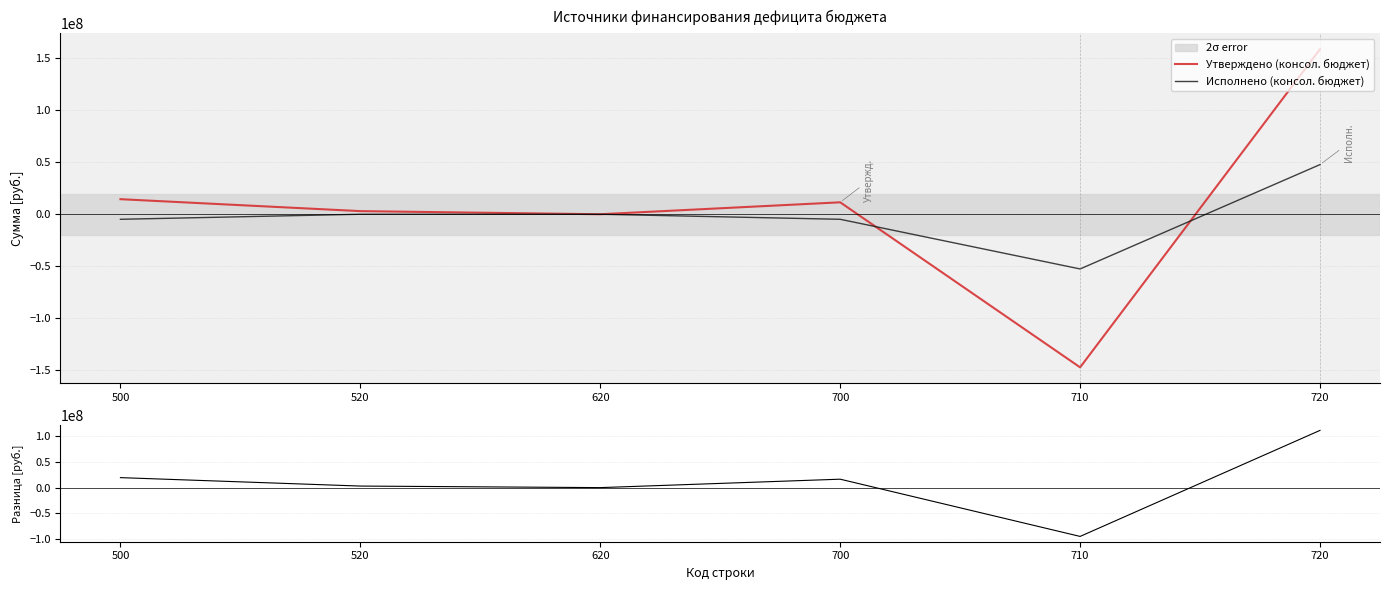

After their last crossing, which series has the higher values: Исполнено (консол. бюджет) or Разница (Утв - Исп)?

Разница (Утв - Исп)